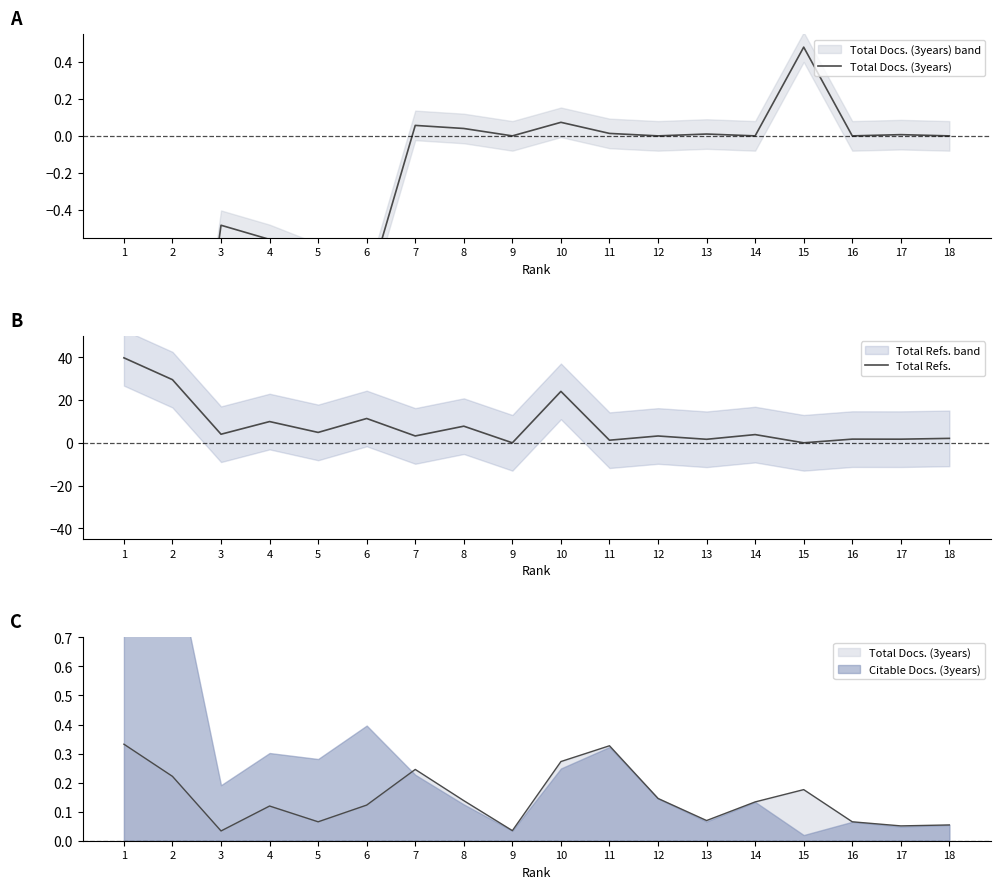

Where does the Total Docs. (3years) series first go above 0?

7